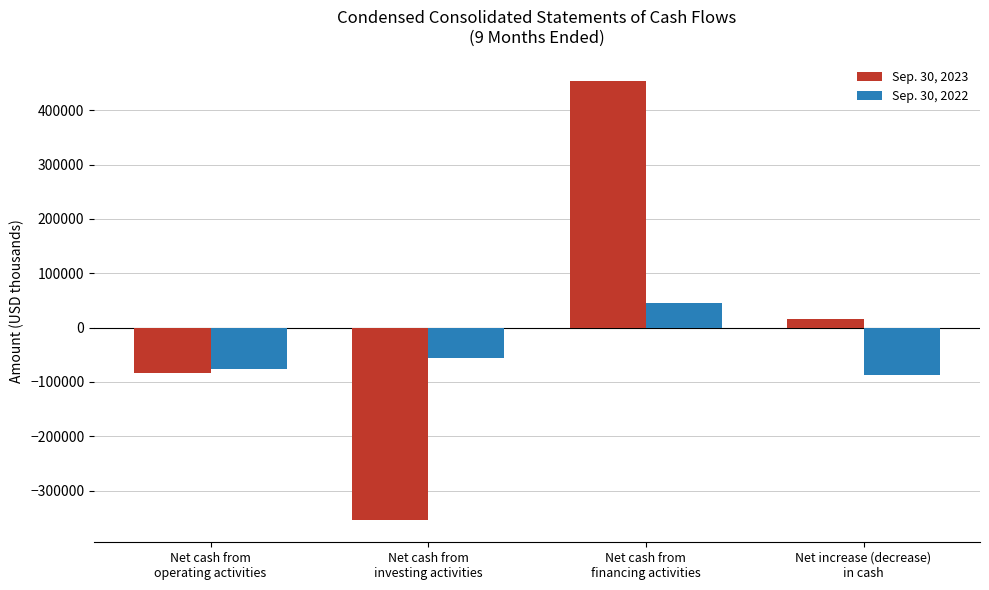

Reading right to left, transcribe all the data shown in this chart.

Sep. 30, 2023: 14960	453398	-354700	-83738
Sep. 30, 2022: -86473	44691	-55305	-75859